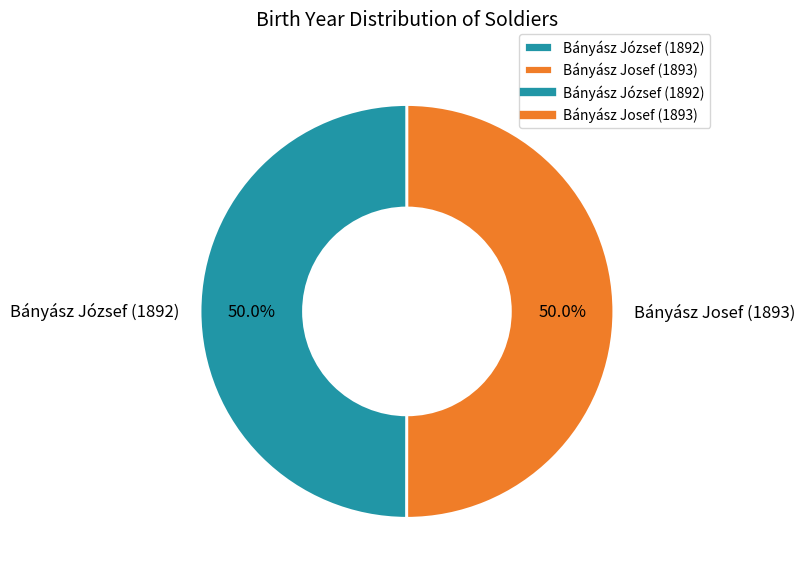

To the nearest percent, what is the combined percentage of Bányász József (1892) and Bányász Josef (1893)?

100%